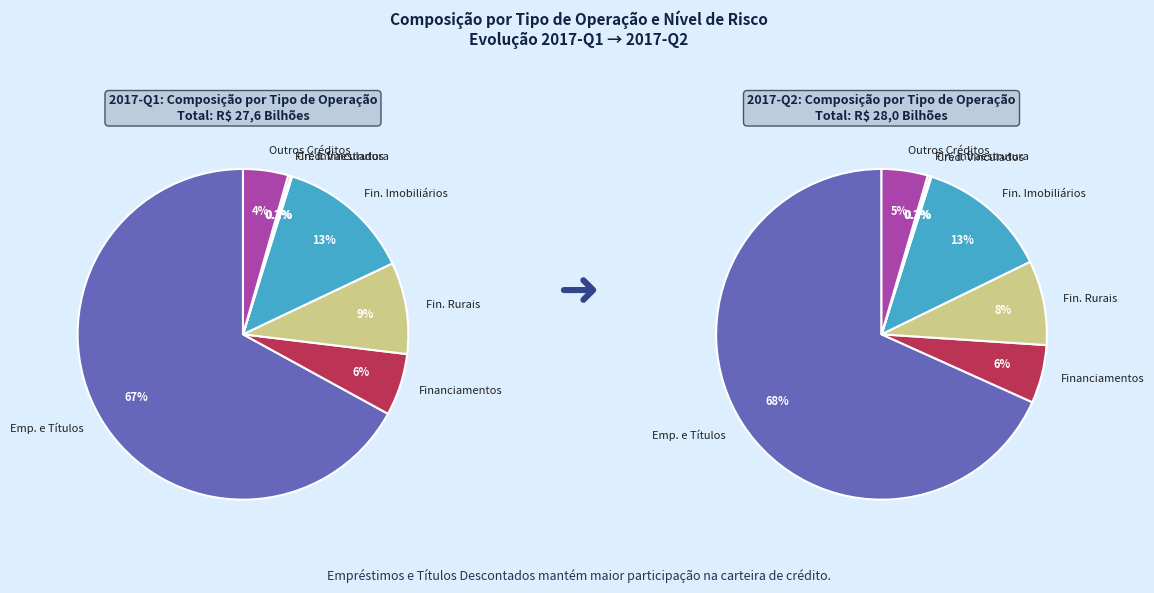

To the nearest percent, what is the difference between the largest and smallest slice percentages?

67%